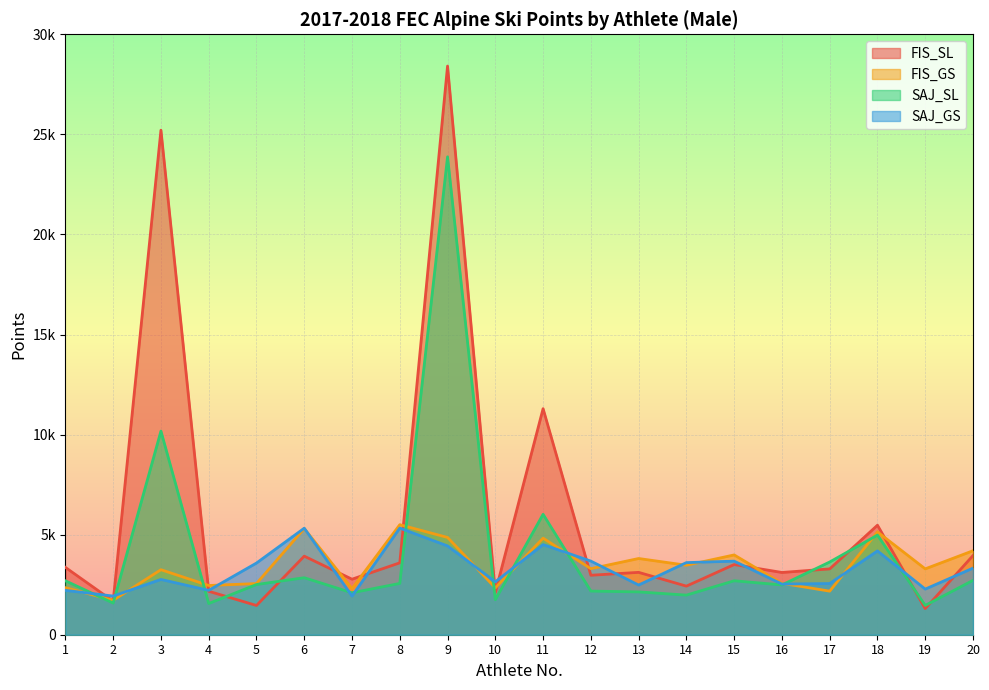

List the labels in order of FIS_SL value, smallest first.

19, 5, 2, 10, 4, 14, 7, 12, 16, 13, 17, 1, 15, 8, 6, 20, 18, 11, 3, 9